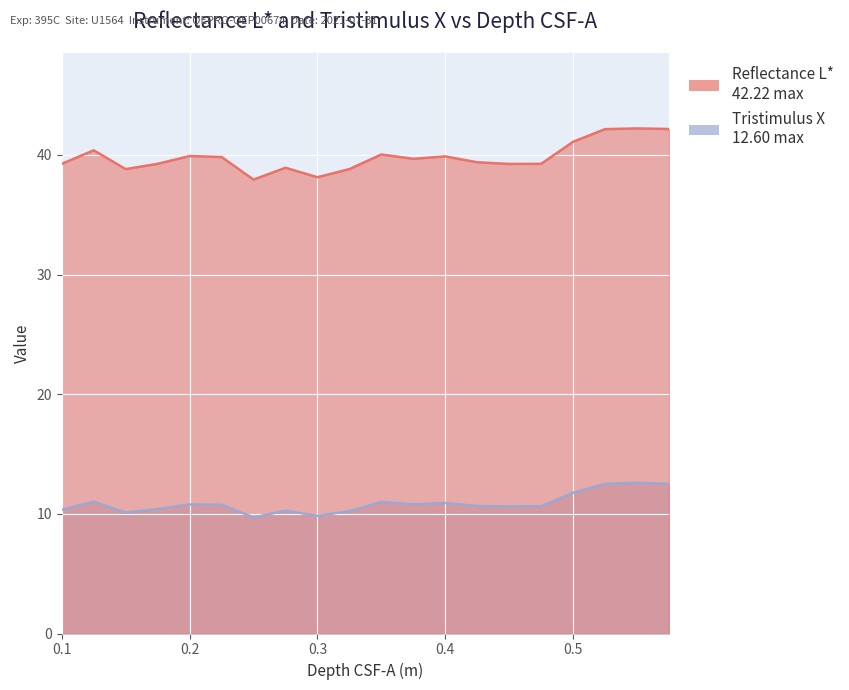

True or false: Tristimulus X and Reflectance L* cross at least once.

False